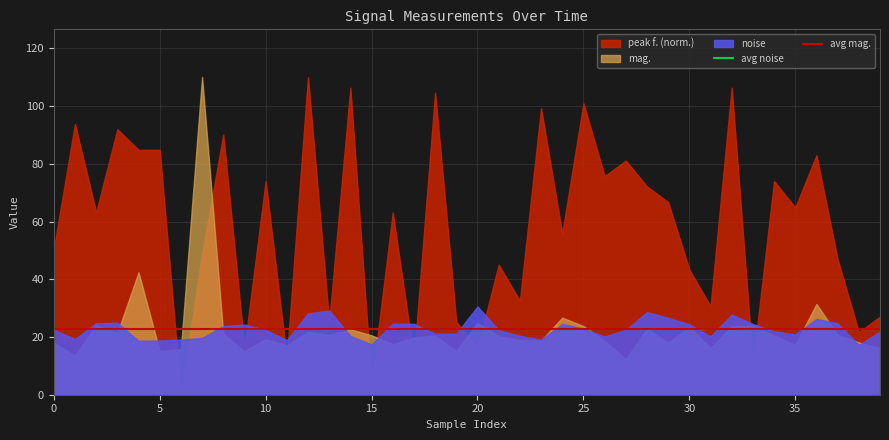

Which series has the largest range (max minus min)?

peak f. (norm.)